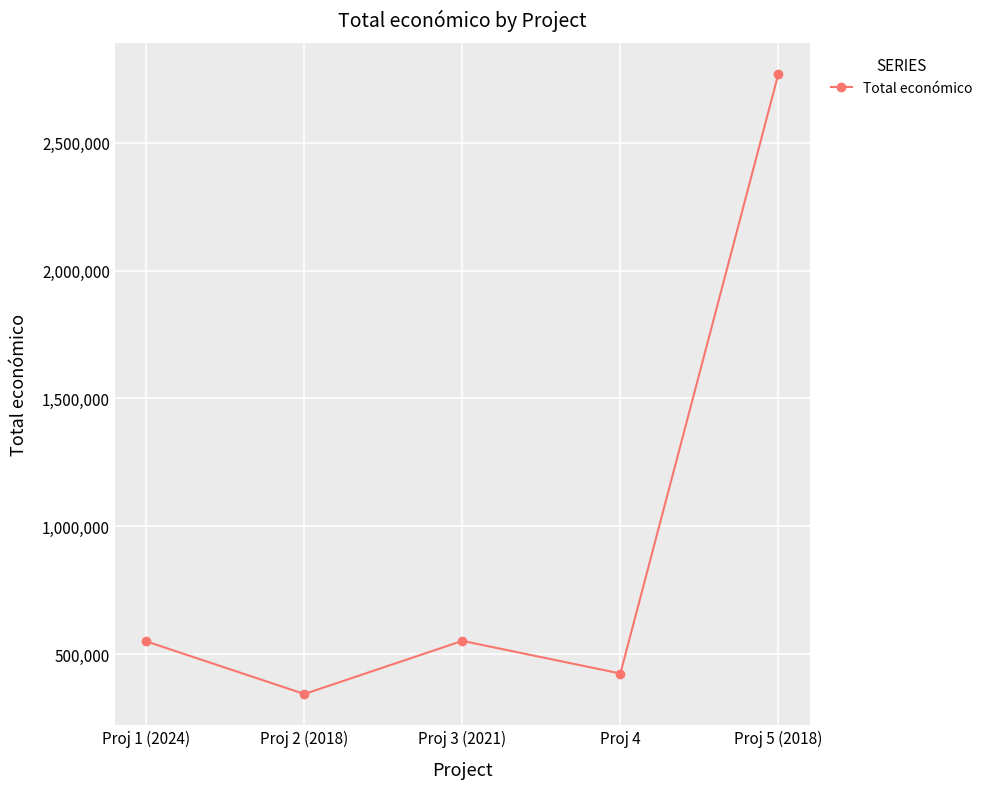

Between Proj 2 (2018) and Proj 3 (2021), which is larger?

Proj 3 (2021)